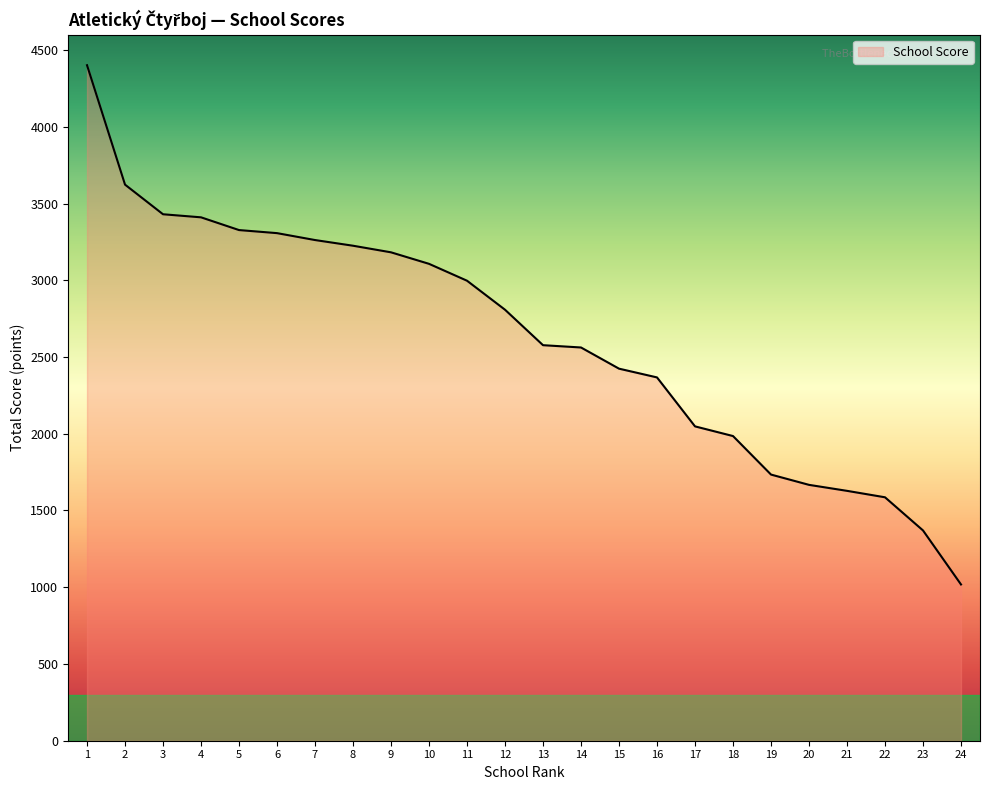

What is the minimum value shown in the chart?

1018